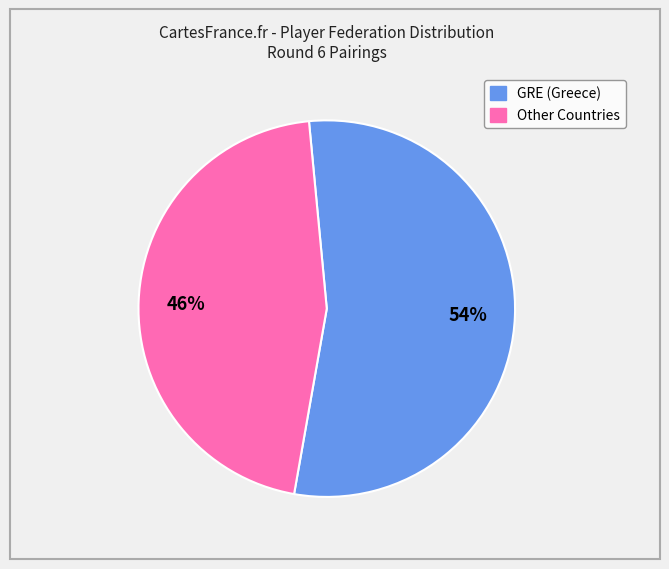

Which has a higher value, GRE or Other?

GRE